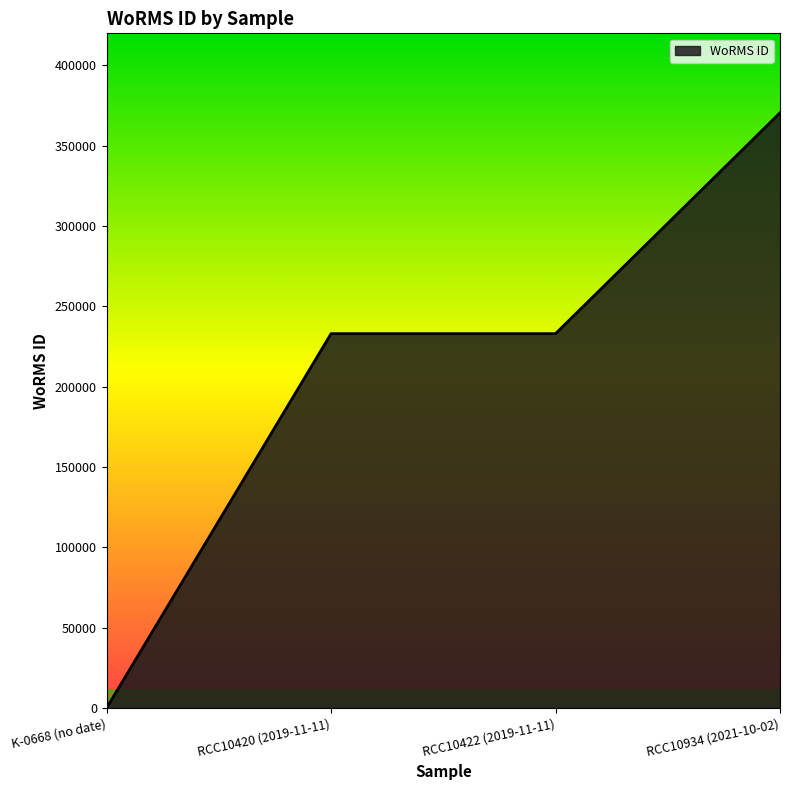

What is the sum of the values at K-0668 (no date) and RCC10420 (2019-11-11)?

233037